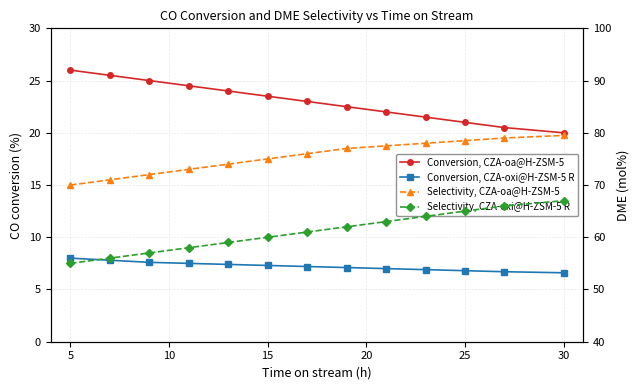

The value of Conversion, CZA-oxi@H-ZSM-5 R at 5 is 8.0. True or false?

True